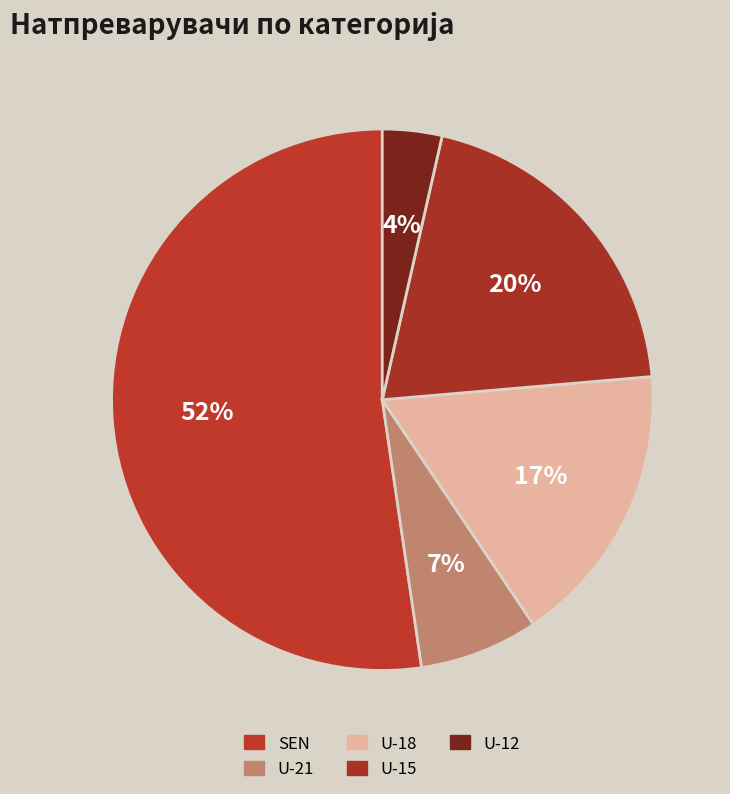

Which category has the biggest portion of the pie?

SEN